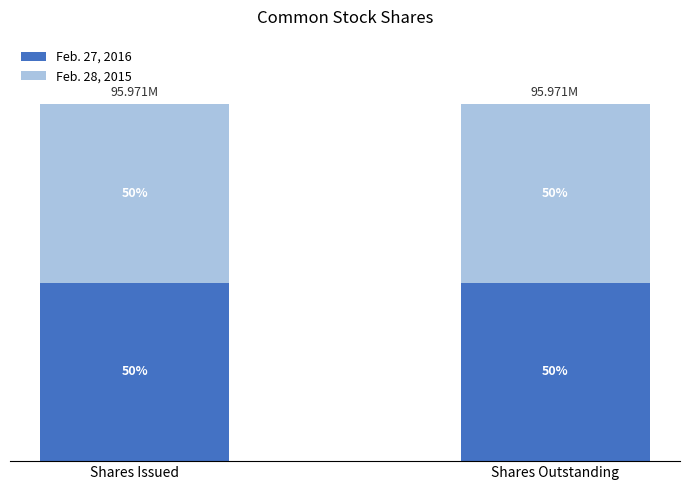

Does the chart contain stacked bars?

Yes